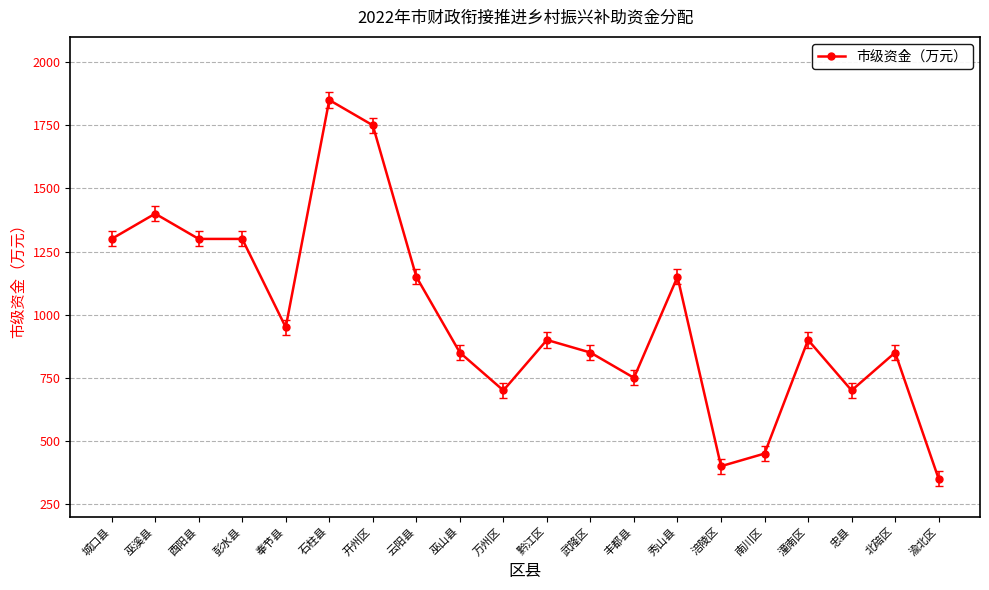

What is the label of the 19th point from the left?

北碚区